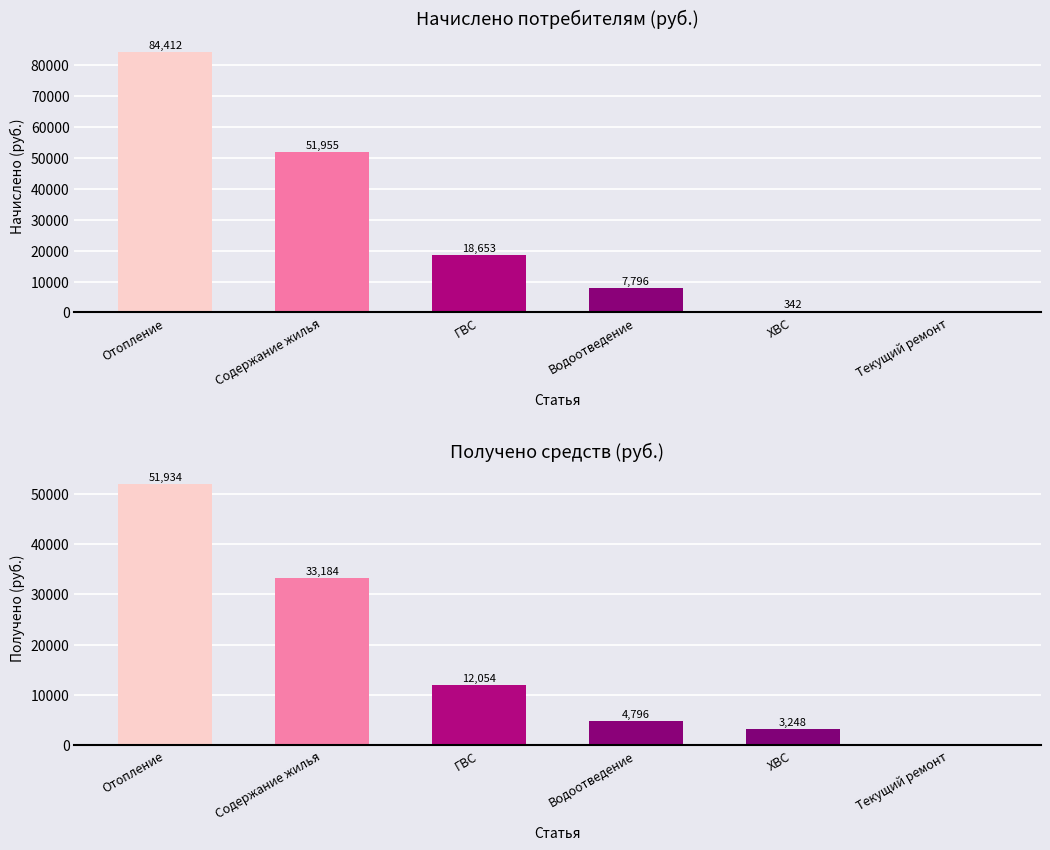

Count the number of data series in this chart.

2